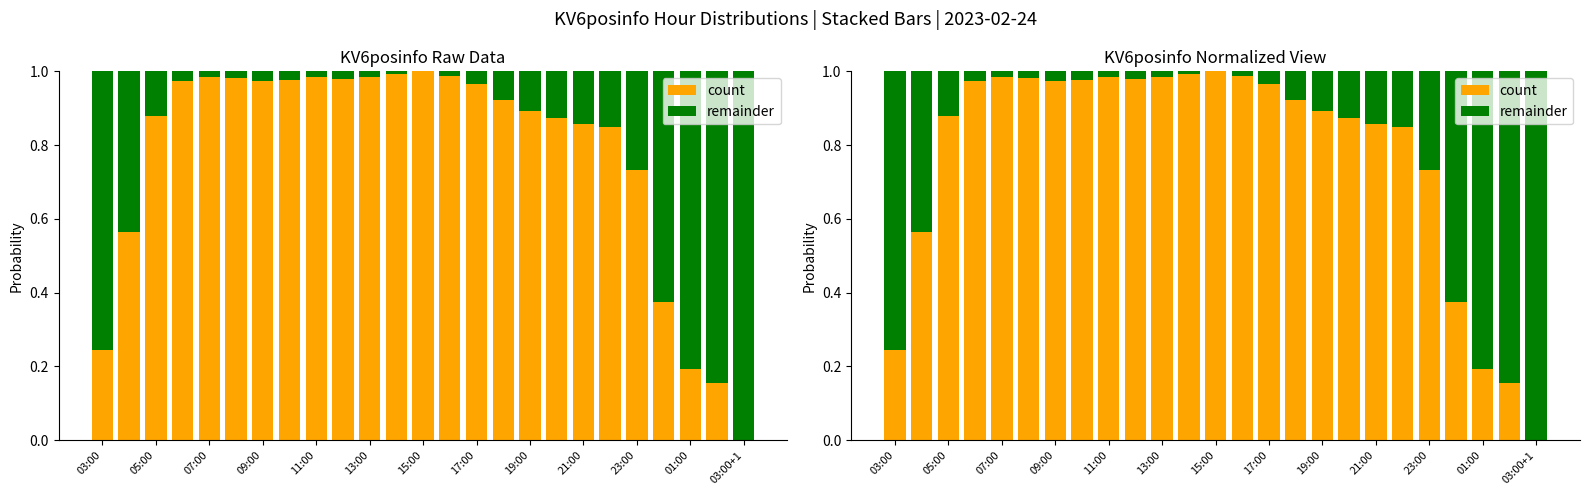

What is the greatest value displayed?

1.0